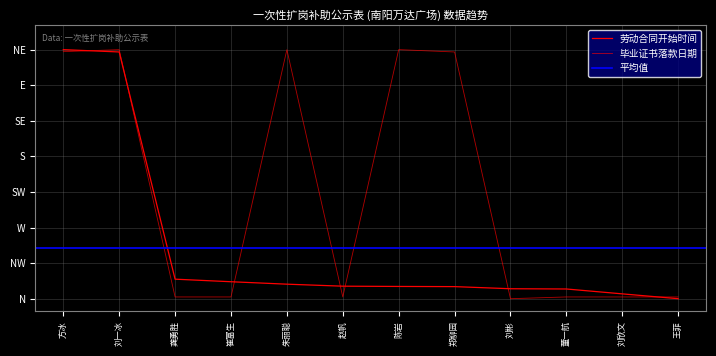

Where does the 劳动合同开始时间 series first go above 5?

方冰